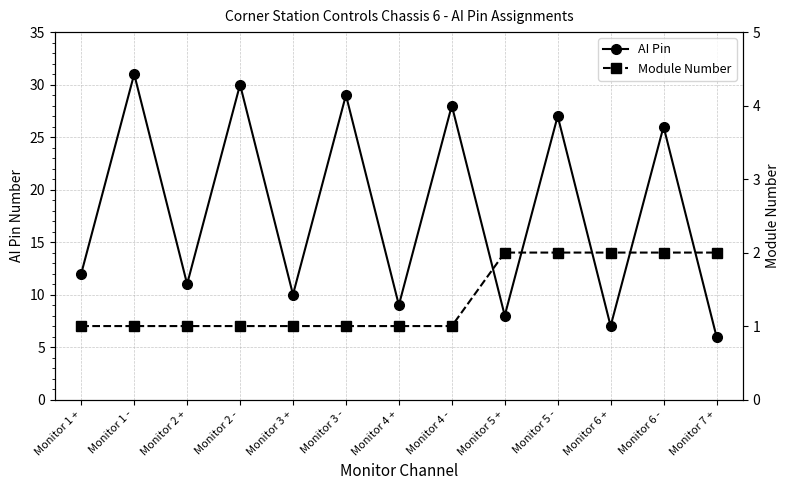

True or false: Module Number and AI Pin cross at least once.

False